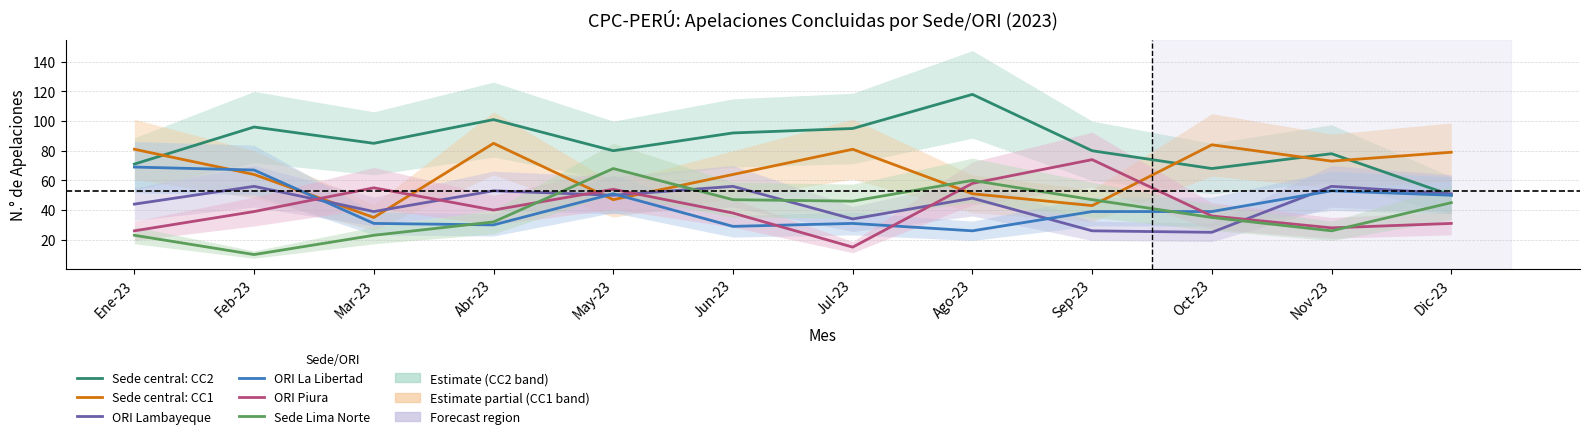

What is the label of the 12th point from the right?

Ene-23